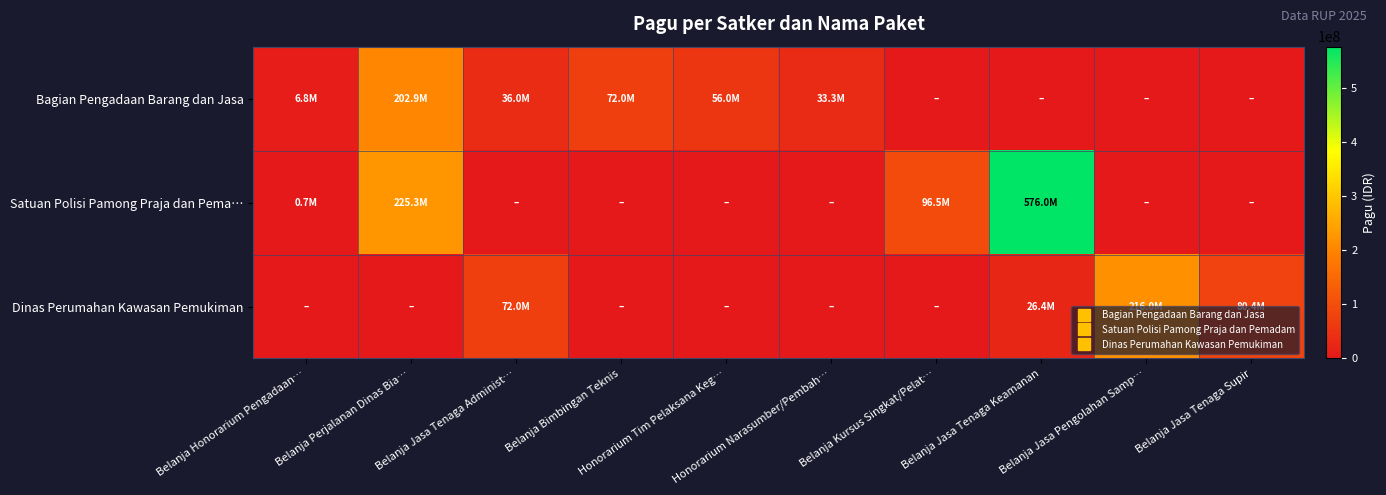

At Belanja Jasa Tenaga Keamanan, list the series in order from largest to smallest.

Satuan Polisi Pamong Praja dan Pema…, Dinas Perumahan Kawasan Pemukiman, Bagian Pengadaan Barang dan Jasa